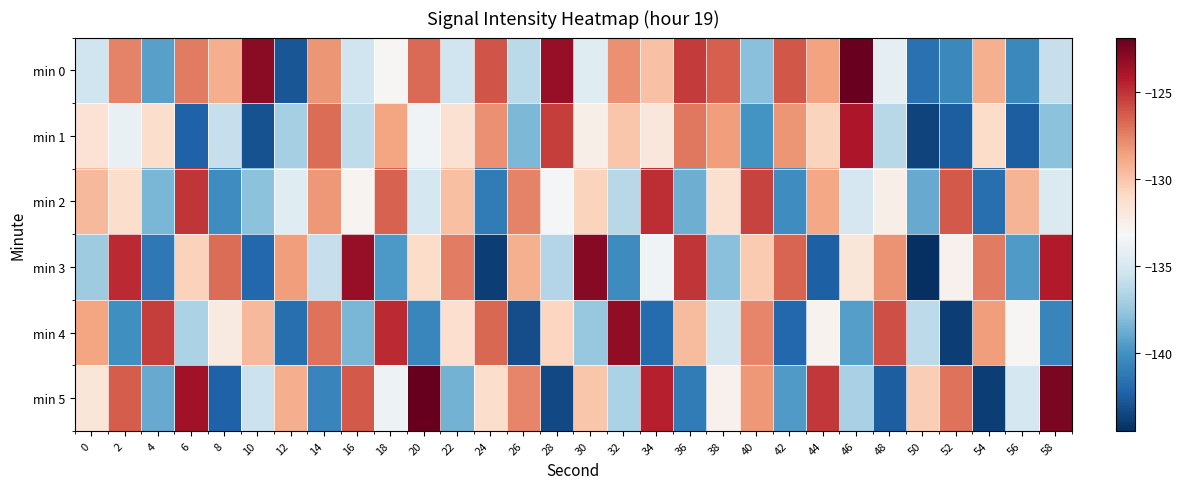

At which category is the sum across all series the highest?

2